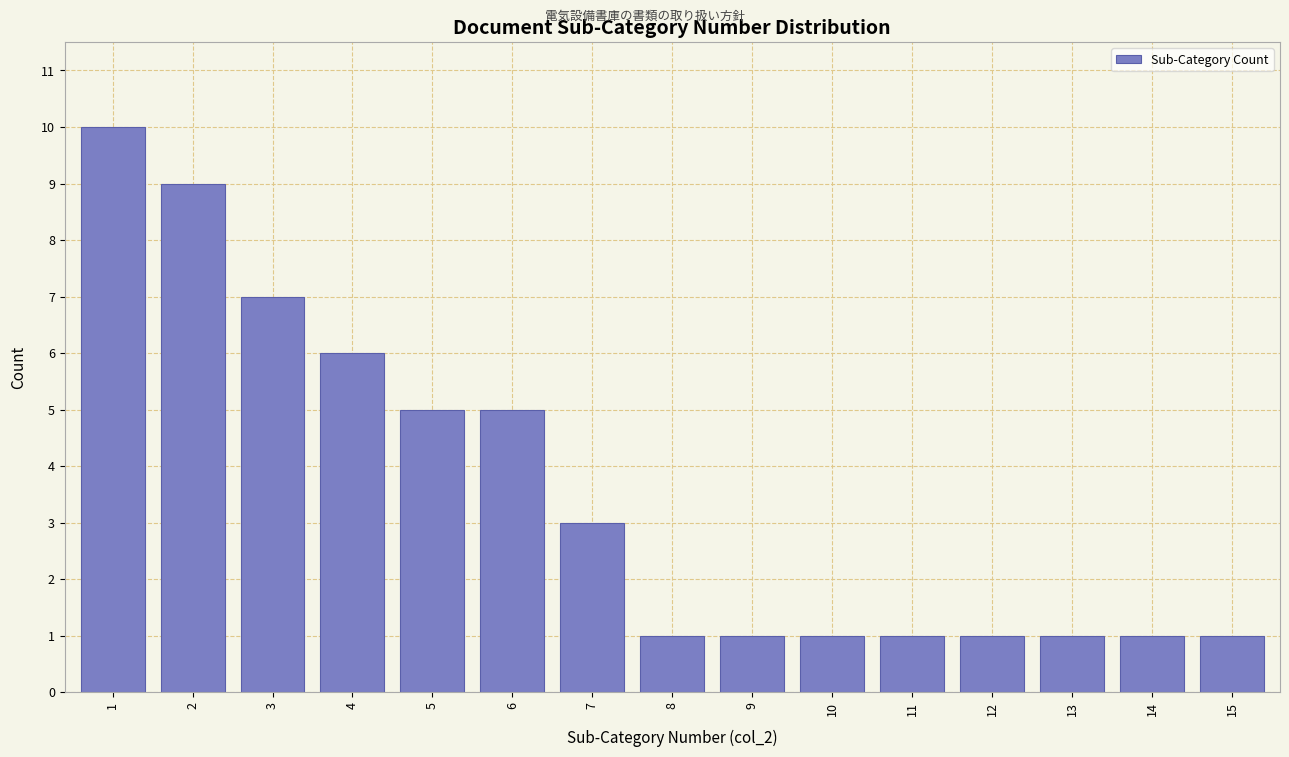

Reading left to right, extract all data points from this chart.

10	9	7	6	5	5	3	1	1	1	1	1	1	1	1